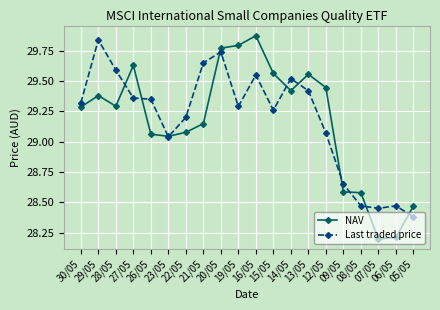

True or false: NAV has more than 1 interior local peaks.

True